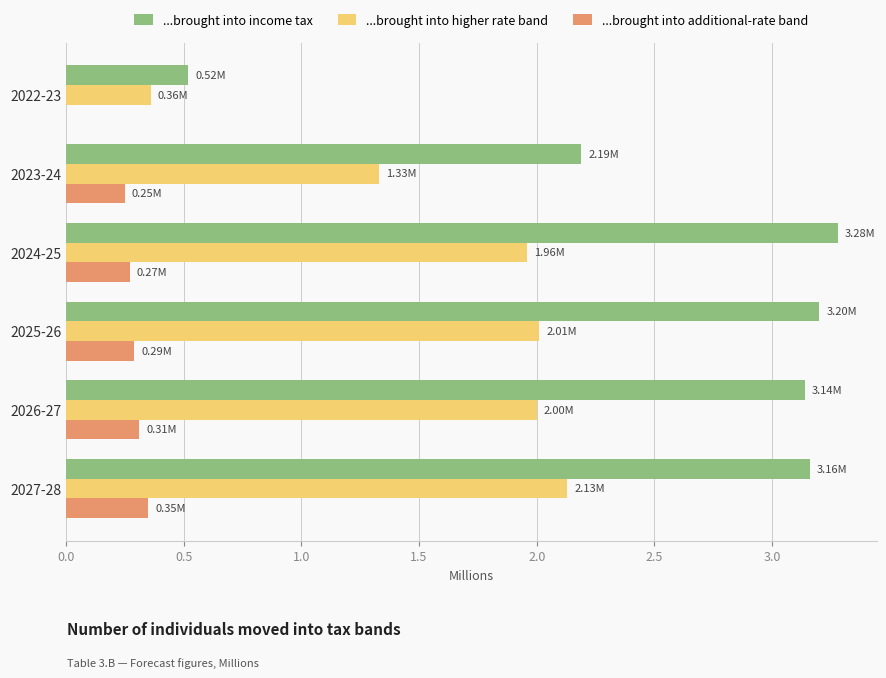

What is the total value across all series at 2022-23?

0.9